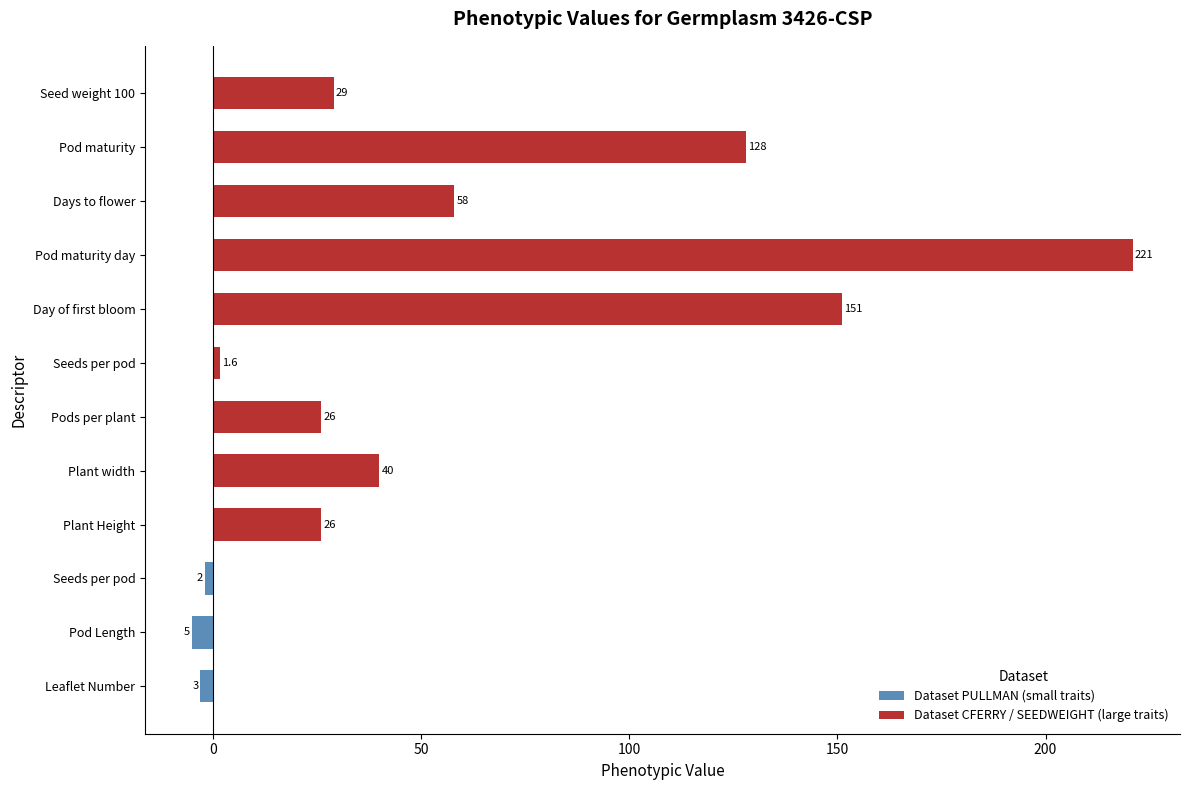

List the series in order of their overall mean, lowest first.

Dataset PULLMAN (small traits), Dataset CFERRY / SEEDWEIGHT (large traits)